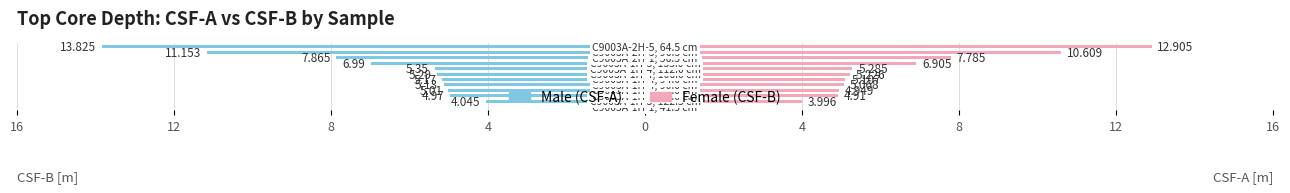

What is the average value of the Female (CSF-B) series?

6.1